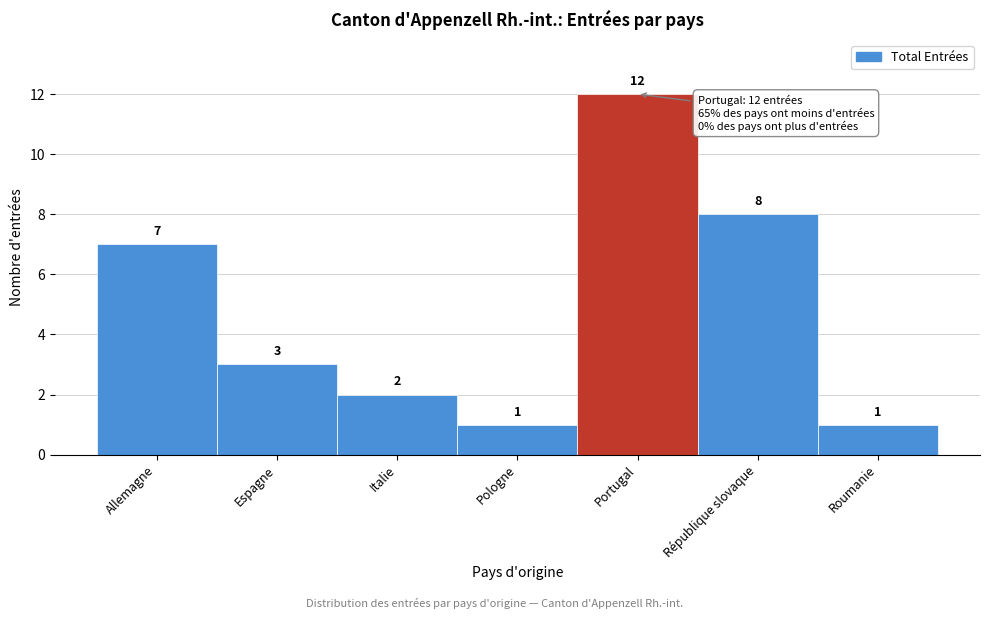

Reading left to right, extract all data points from this chart.

Allemagne=7	Espagne=3	Italie=2	Pologne=1	Portugal=12	République slovaque=8	Roumanie=1